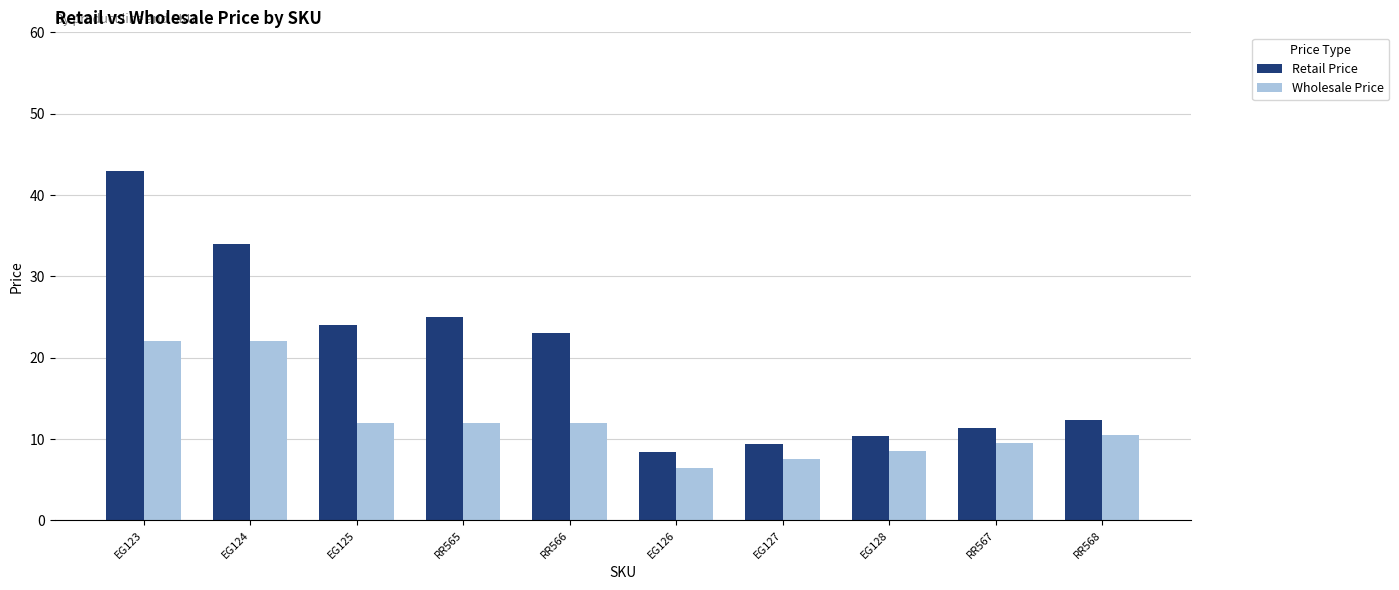

Does the chart contain stacked bars?

No